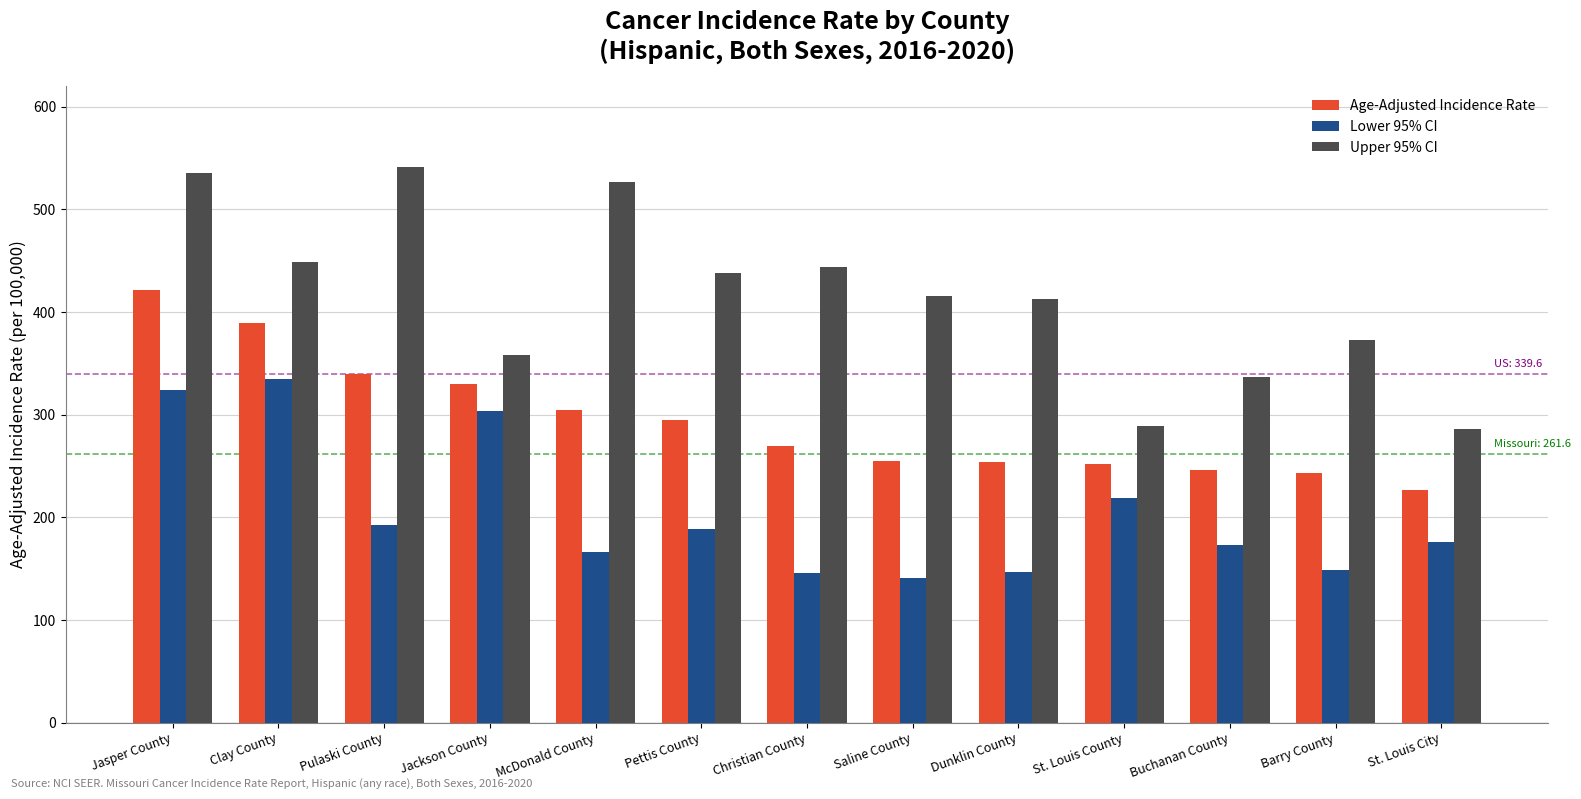

Which series has the largest total across all categories?

Upper 95% CI